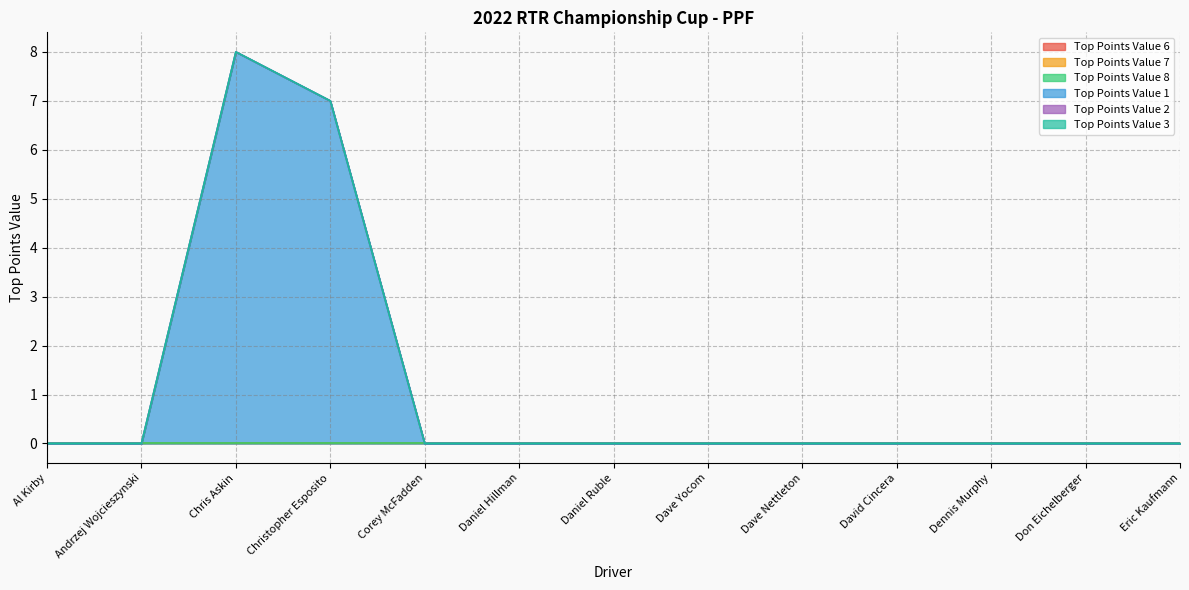

Which category has the highest value in the Top Points Value 1 series?

Chris Askin